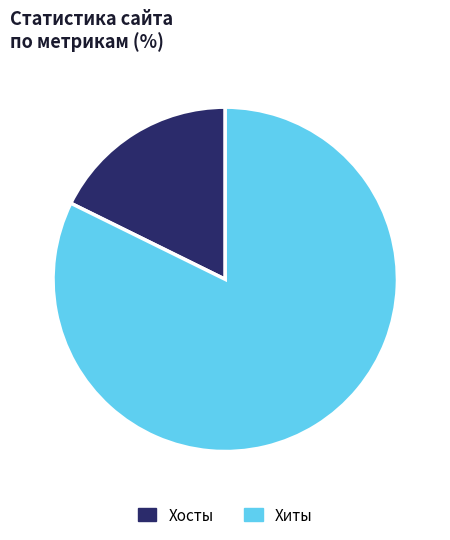

What is the smallest slice in the pie chart?

Хосты